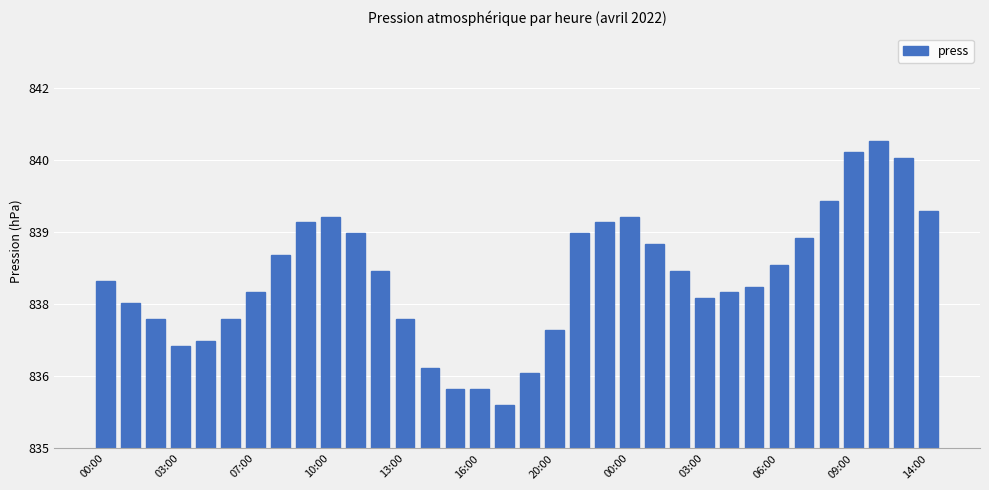

Does the chart contain any negative values?

No